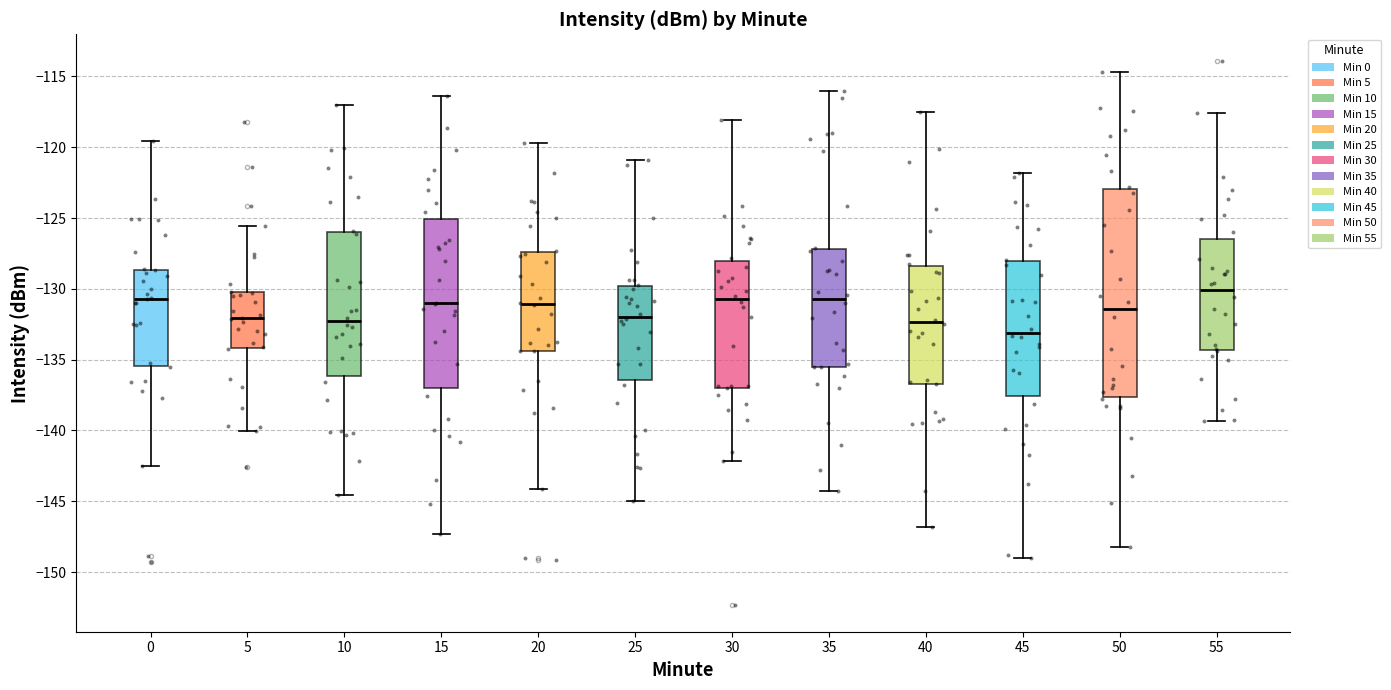

Reading left to right, read every box against the y-axis: the position of its median line, the range the box covers, and the ends of its whiskers. The values are not printed on the chart, so give them approximately, as read against the axis.

0: median -130.5, box -135.5 to -128.5, whiskers -142.5 to -119.5
5: median -132.0, box -134.0 to -130.0, whiskers -140.0 to -125.5
10: median -132.5, box -136.0 to -126.0, whiskers -144.5 to -117.0
15: median -131.0, box -137.0 to -125.0, whiskers -147.5 to -116.5
20: median -131.0, box -134.5 to -127.5, whiskers -144.0 to -119.5
25: median -132.0, box -136.5 to -130.0, whiskers -145.0 to -121.0
30: median -130.5, box -137.0 to -128.0, whiskers -142.0 to -118.0
35: median -130.5, box -135.5 to -127.0, whiskers -144.5 to -116.0
40: median -132.5, box -136.5 to -128.5, whiskers -147.0 to -117.5
45: median -133.0, box -137.5 to -128.0, whiskers -149.0 to -122.0
50: median -131.5, box -137.5 to -123.0, whiskers -148.0 to -114.5
55: median -130.0, box -134.5 to -126.5, whiskers -139.5 to -117.5